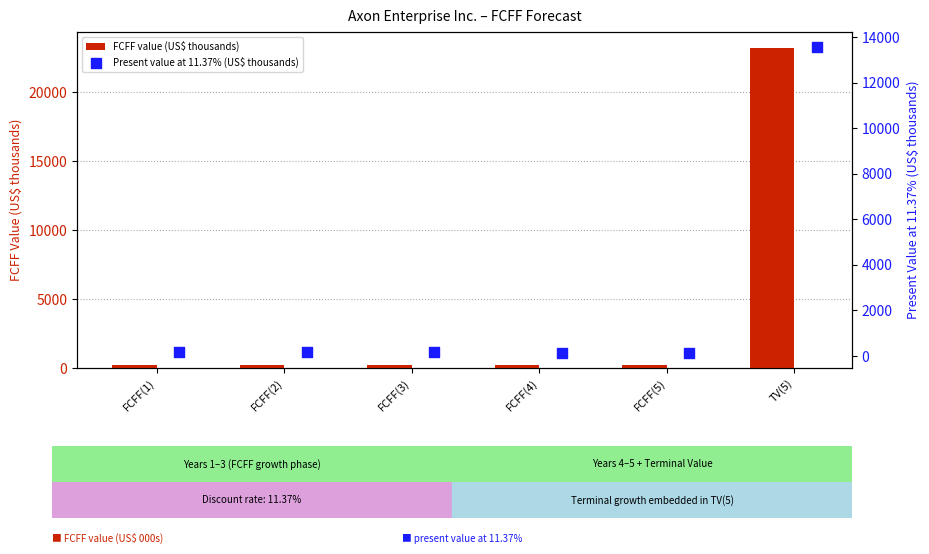

What are all the series names shown in the legend?

FCFF value (US$ thousands), Present value at 11.37% (US$ thousands)